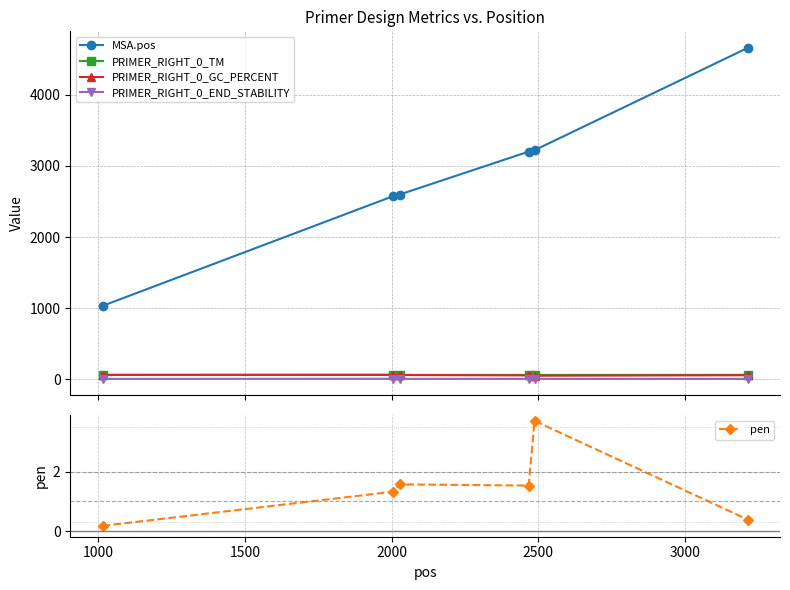

True or false: PRIMER_RIGHT_0_END_STABILITY has more than 2 points higher than both neighbors.

False